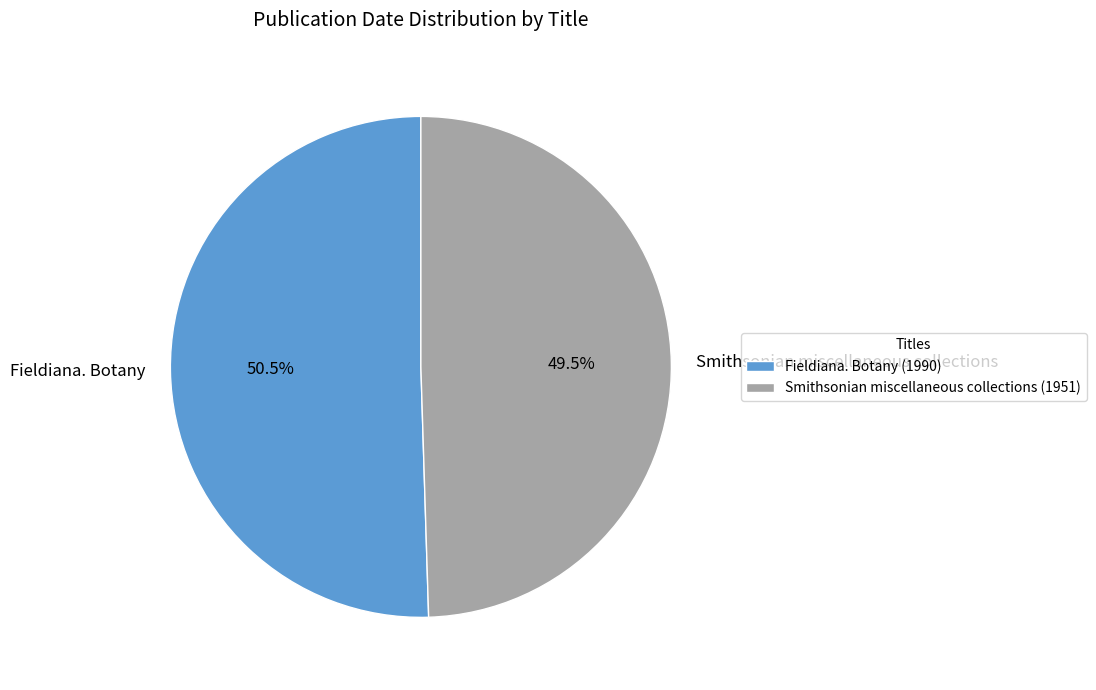

Combined, what portion of the pie is Smithsonian miscellaneous collections and Fieldiana. Botany?

100.0%